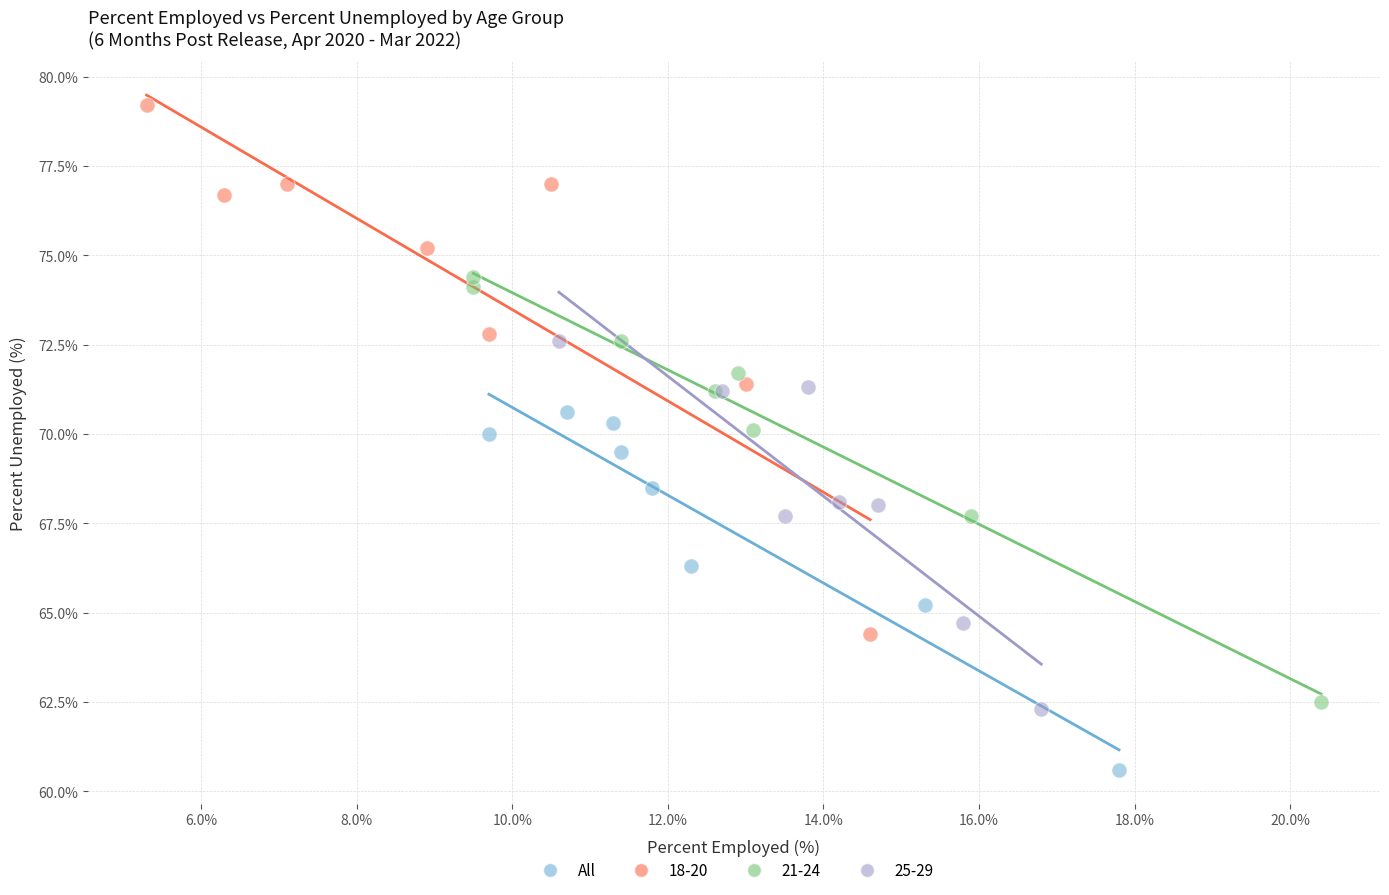

Which series reaches the maximum Y coordinate?

18-20